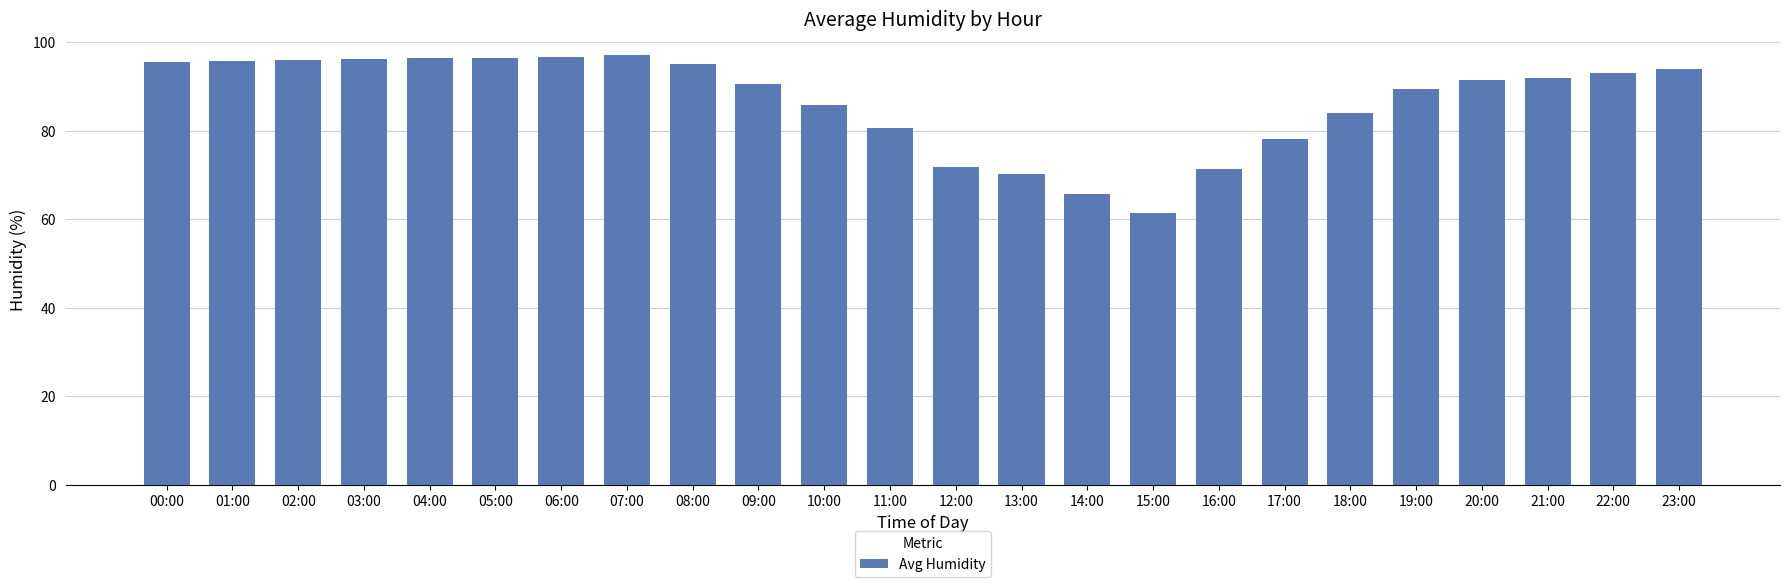

Read the value at 00:00.

95.6